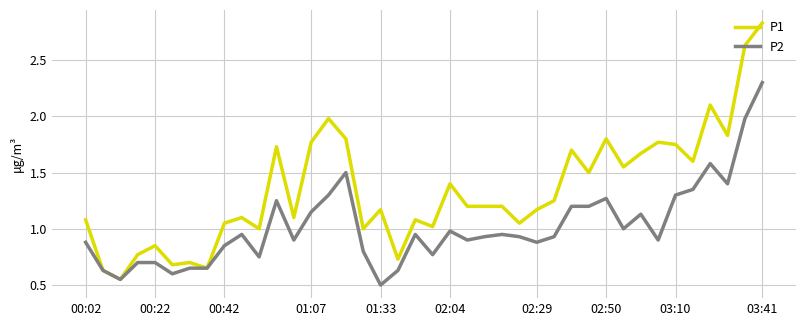

Rank the series by their average value, from lowest to highest.

P2, P1